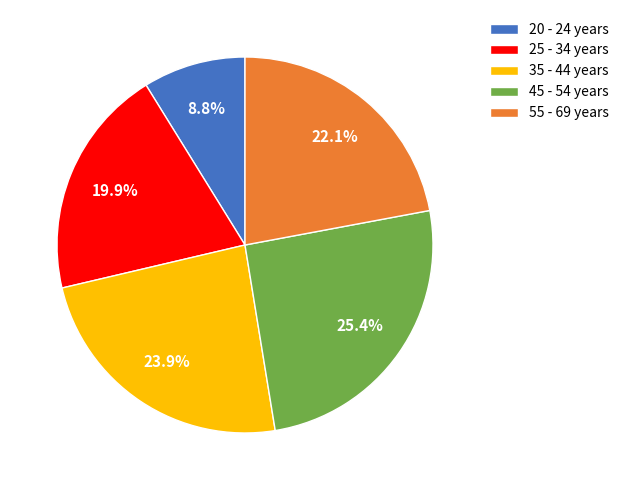

What is the ratio of the value at 25 - 34 years to the value at 45 - 54 years?

0.8